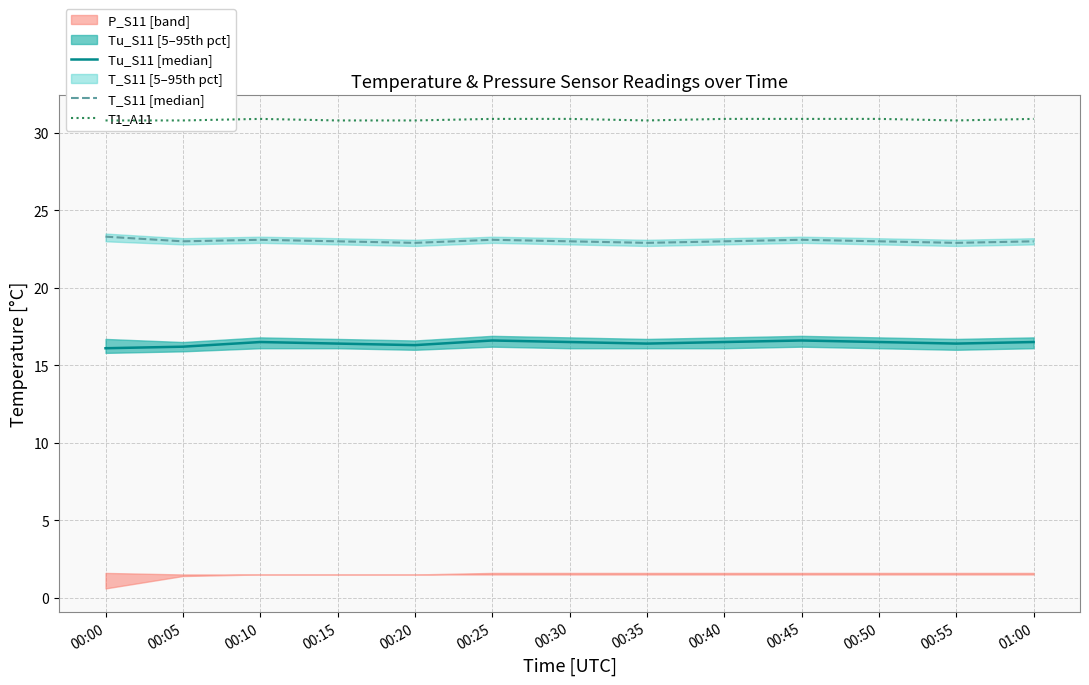

The value of Tu_S11 [median] at 00:10 is 9.2. True or false?

False